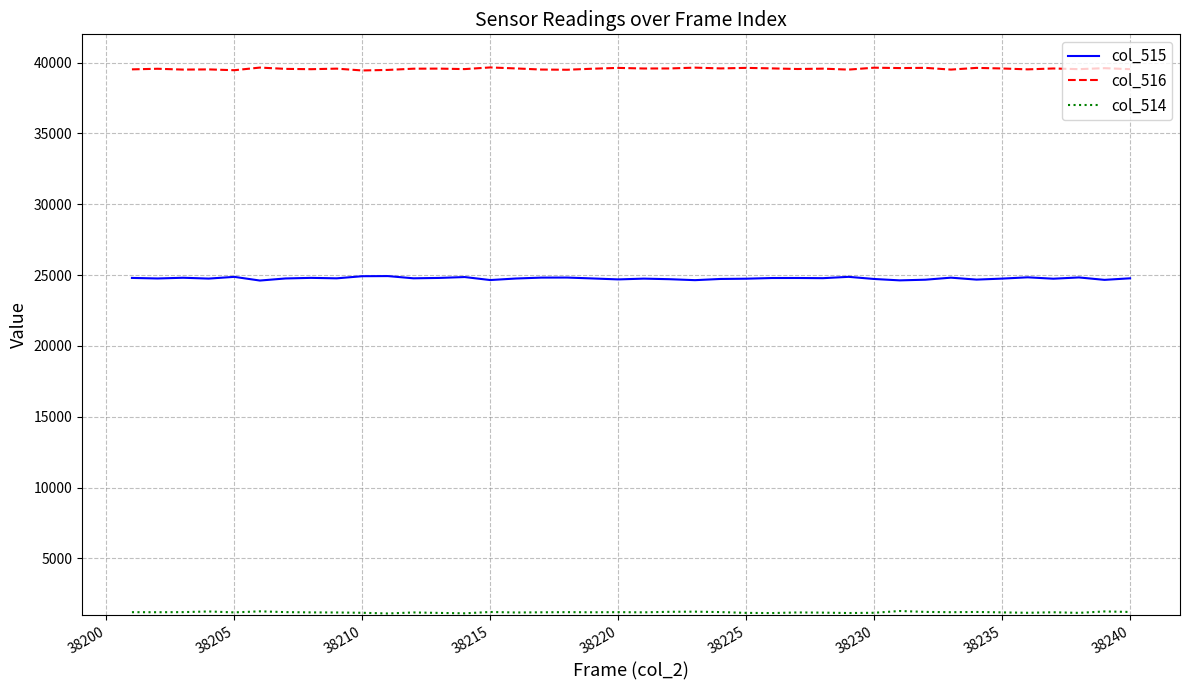

What is the greatest value displayed?

39663